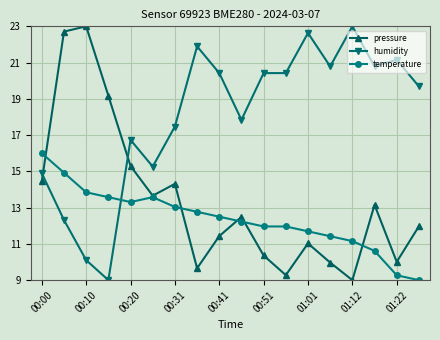

Does the chart display data point markers on the line(s)?

Yes